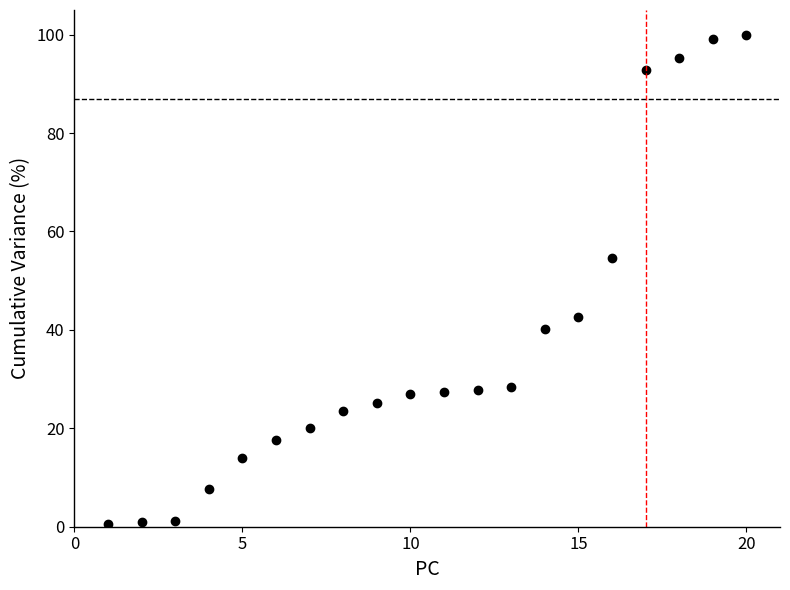

How many distinct data groups are displayed?

1